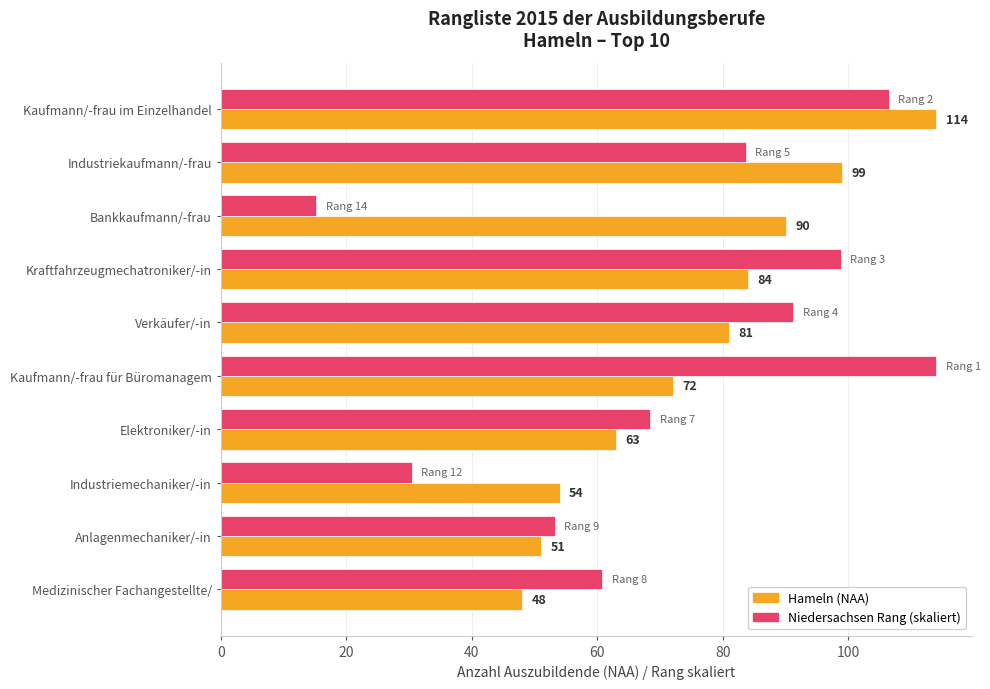

What is the minimum value for Niedersachsen Rang (skaliert)?

15.2